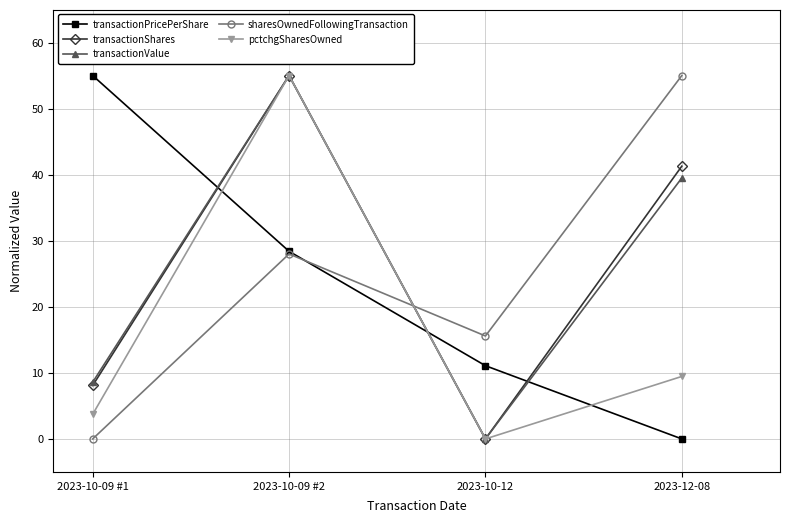

How many positive values does the transactionShares series have?

3